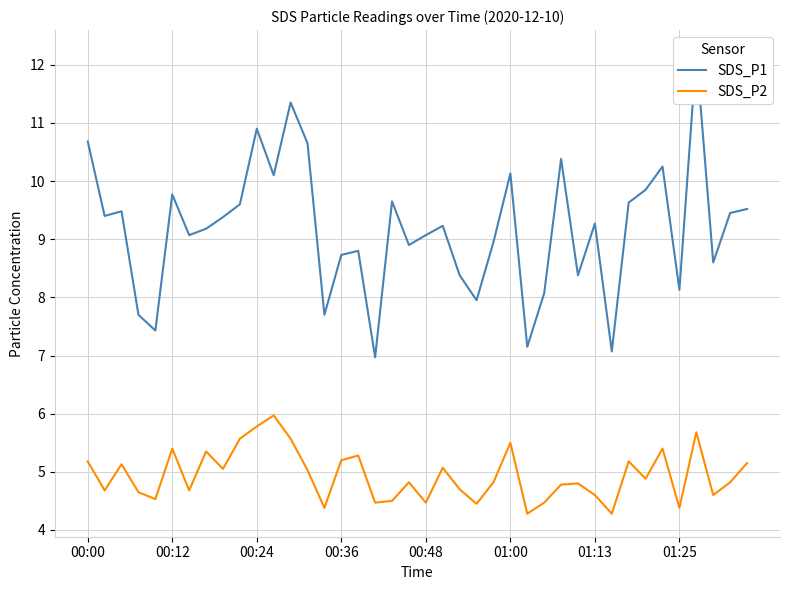

How many interior local peaks does the SDS_P2 series have?

12